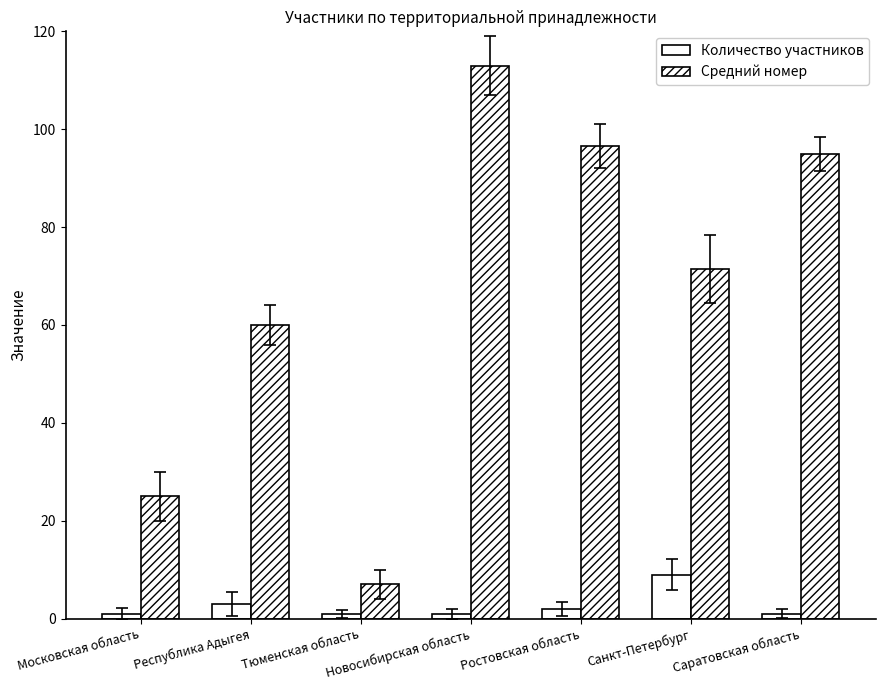

True or false: Количество участников has a value of 1.0 at Новосибирская область.

True